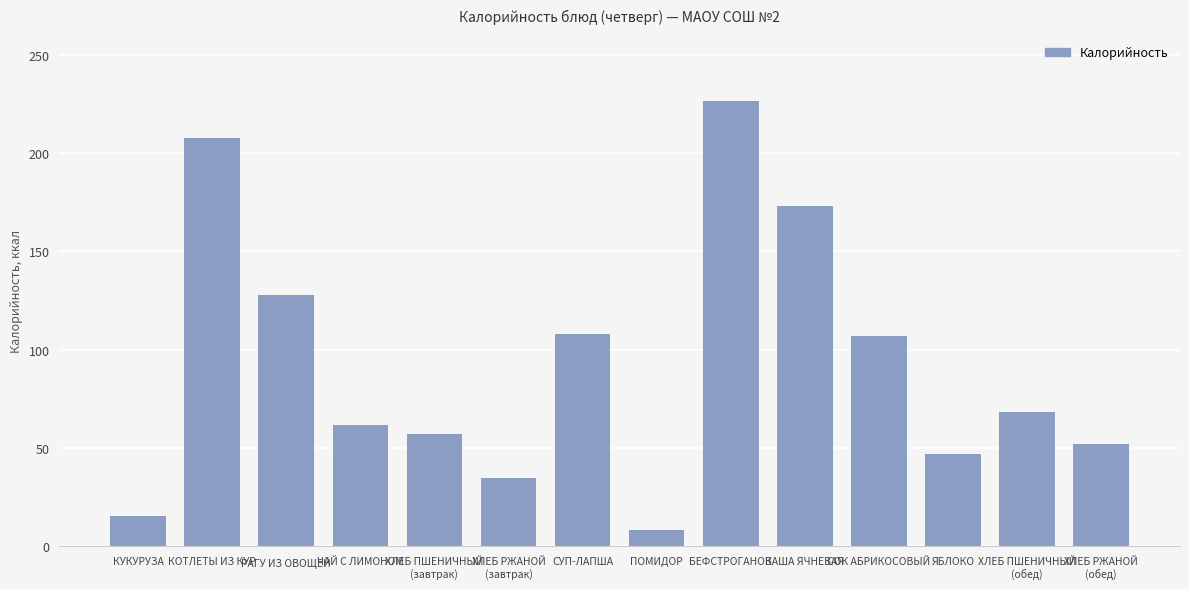

Is it true that the value at РАГУ ИЗ ОВОЩЕЙ is 127.5?

True